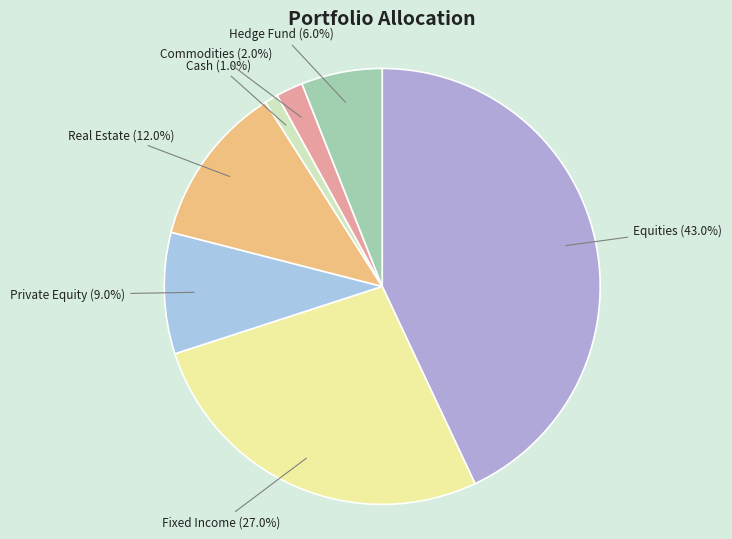

How much of the chart is everything except Hedge Fund?

94.0%